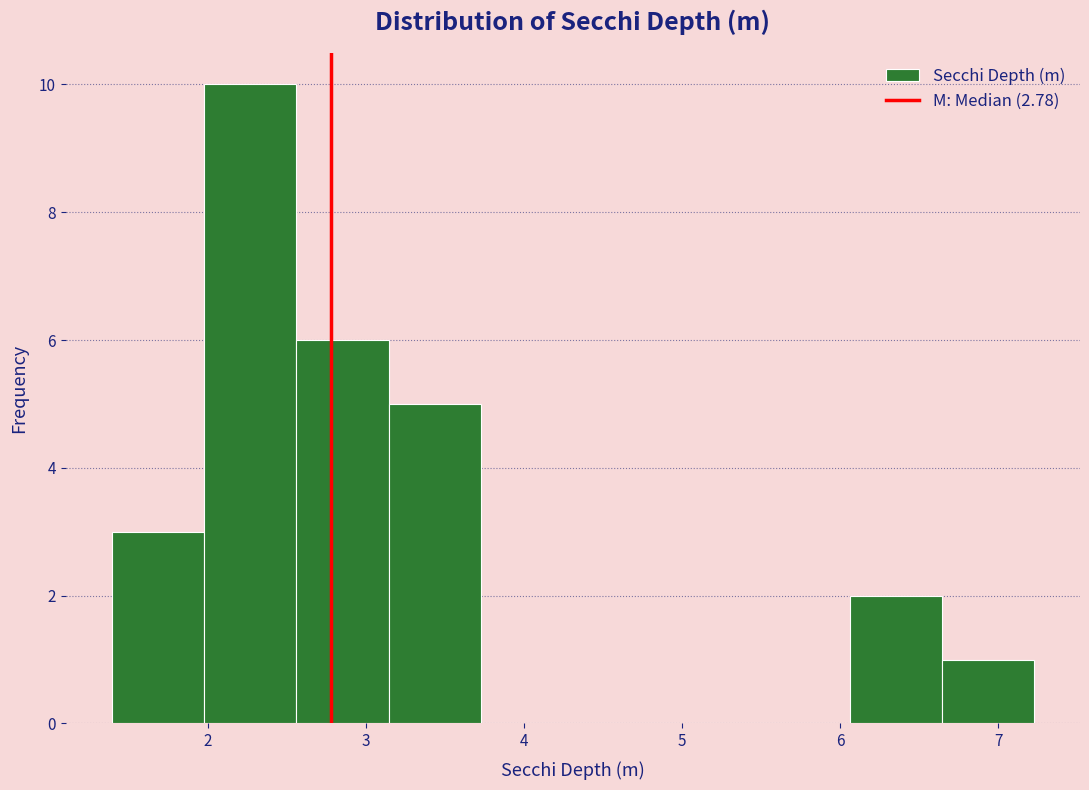

How tall is the bar that spans 2.6 to 3.1 on the x-axis? Neither the bar edges nor the heights are printed on the chart, so give them approximately, as read against the axes.

6